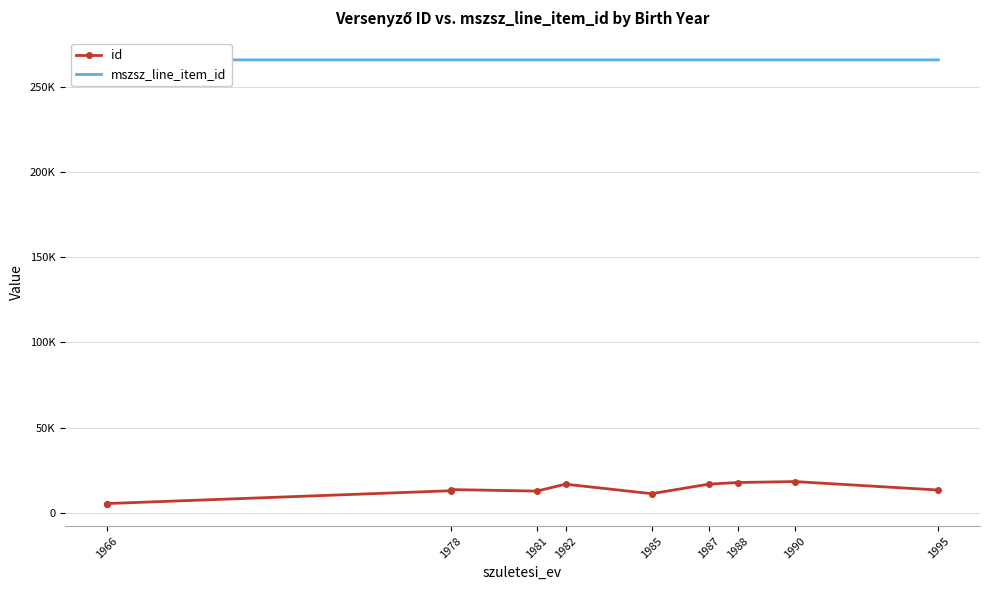

What is the value of the mszsz_line_item_id point at the 9th from the left?

265758